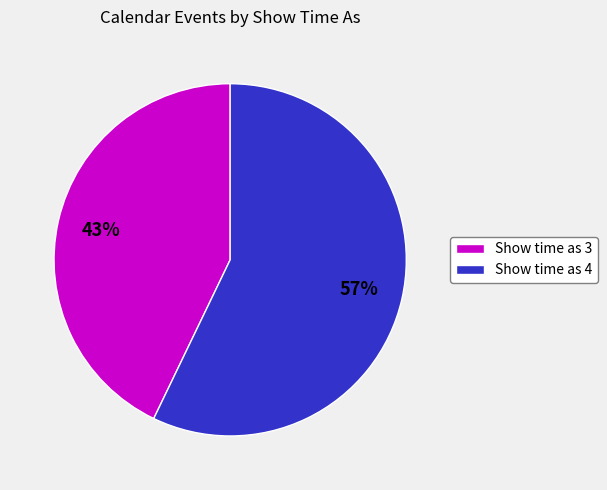

Between Show time as 4 and Show time as 3, which is larger?

Show time as 4